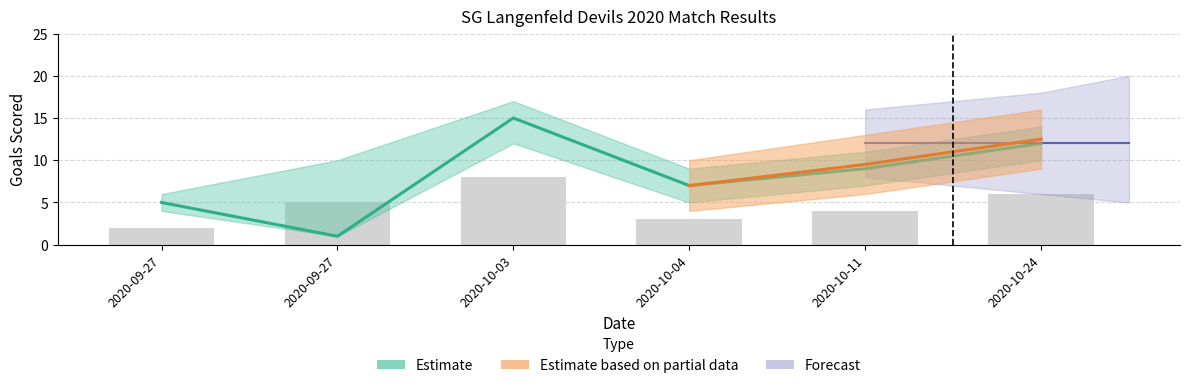

What is the difference between the values at 2020-09-27 and 2020-10-04?

6